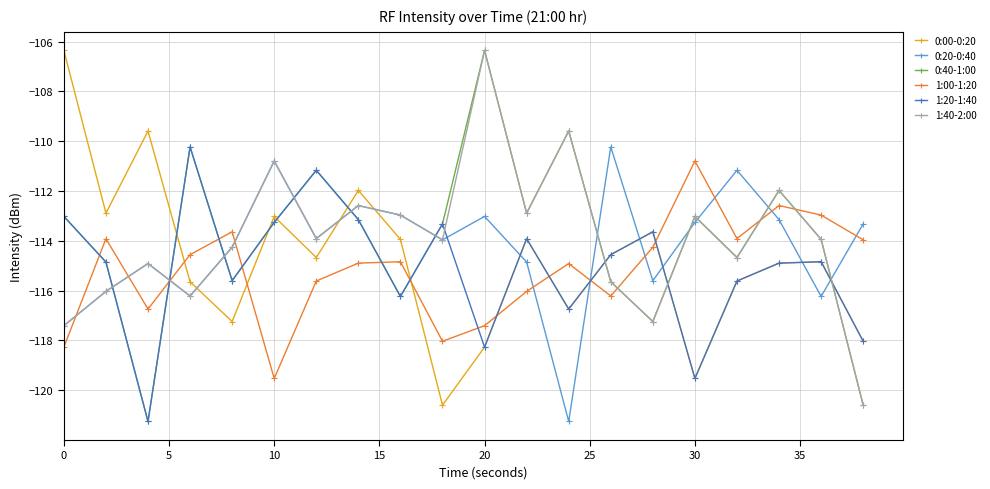

What is the lowest value of the 1:40-2:00 series?

-120.6